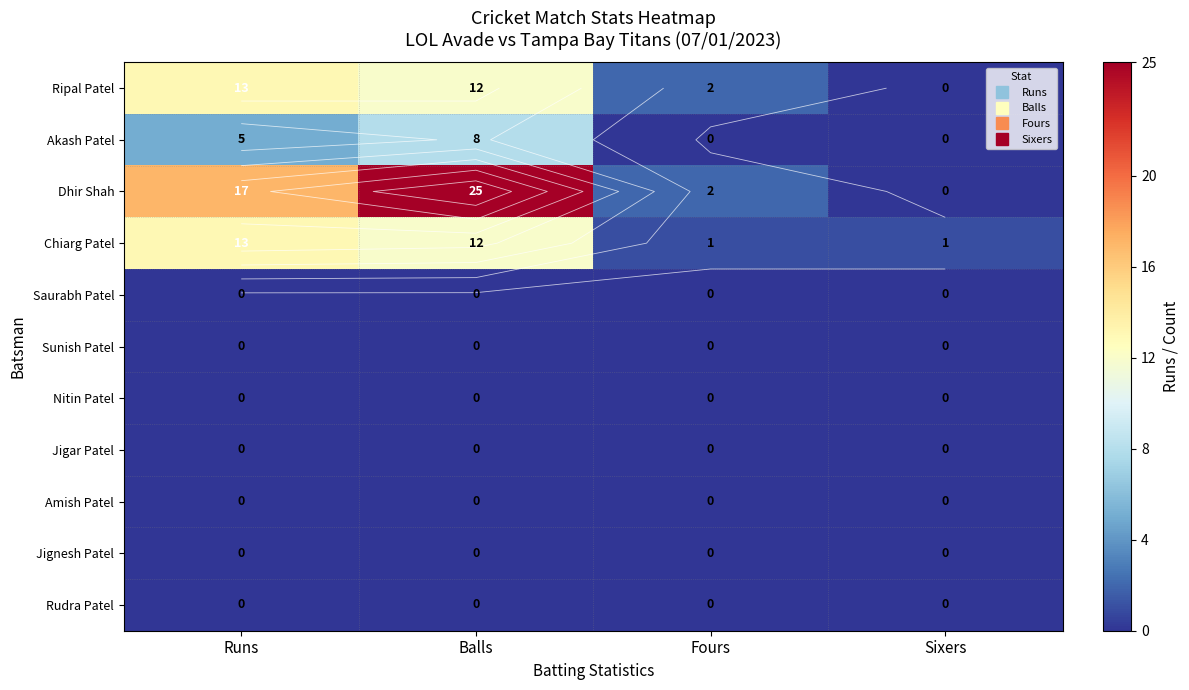

What is the difference between the Chiarg Patel values at Fours and Balls?

11